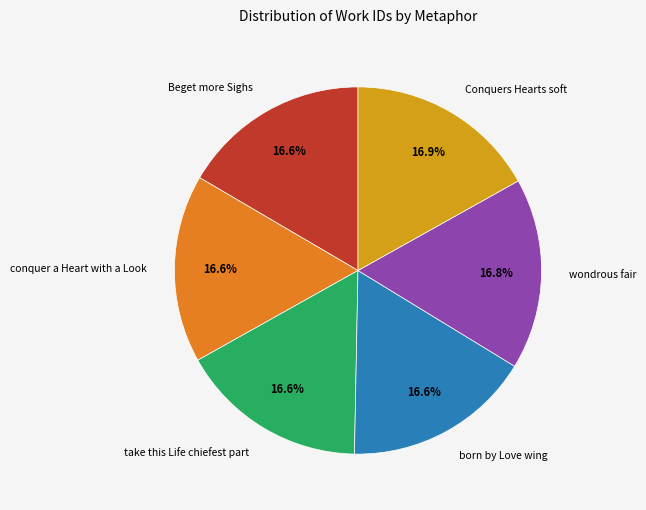

Is it true that Beget more Sighs is 4% of the pie?

False